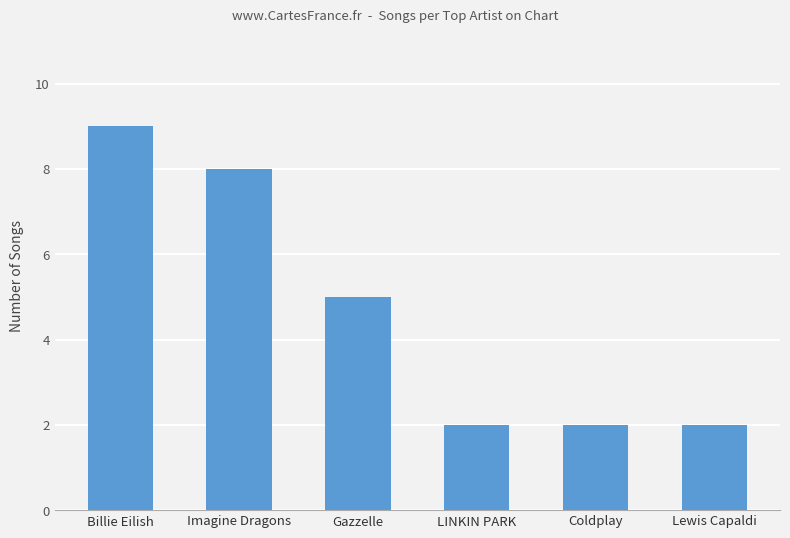

Read the value at Coldplay.

2